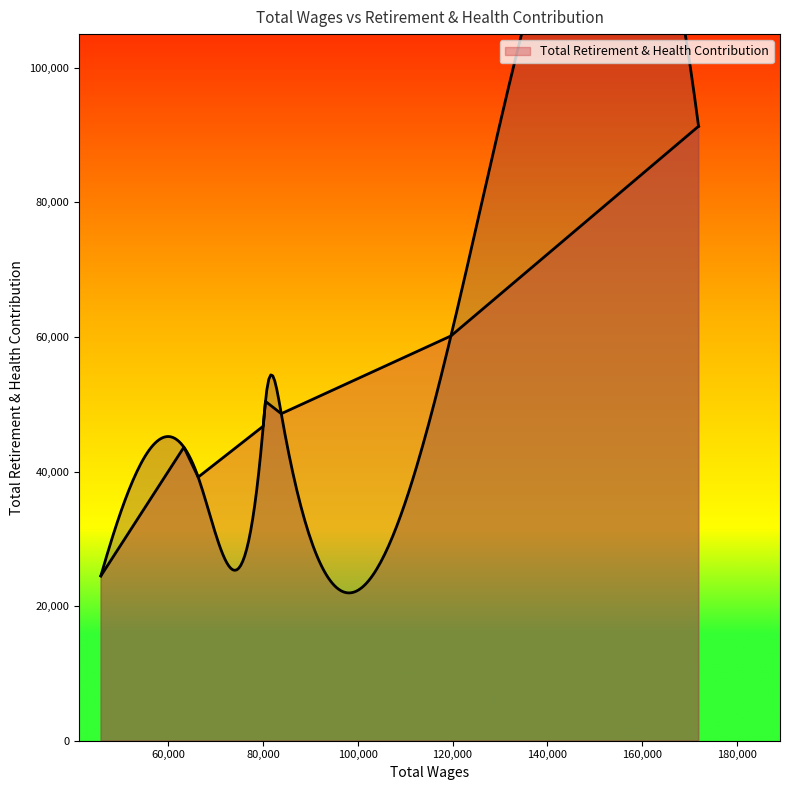

How many series are shown in this chart?

1